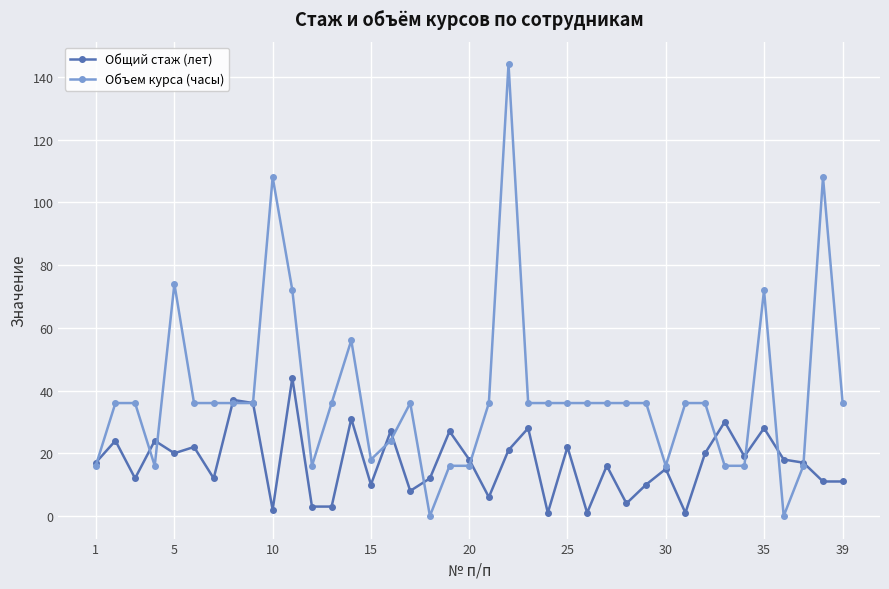

Reading left to right, extract all data points from this chart.

Общий стаж (лет): 17	24	12	24	20	22	12	37	36	2	44	3	3	31	10	27	8	12	27	18	6	21	28	1	22	1	16	4	10	15	1	20	30	19	28	18	17	11	11
Объем курса (часы): 16	36	36	16	74	36	36	36	36	108	72	16	36	56	18	24	36	0	16	16	36	144	36	36	36	36	36	36	36	16	36	36	16	16	72	0	16	108	36